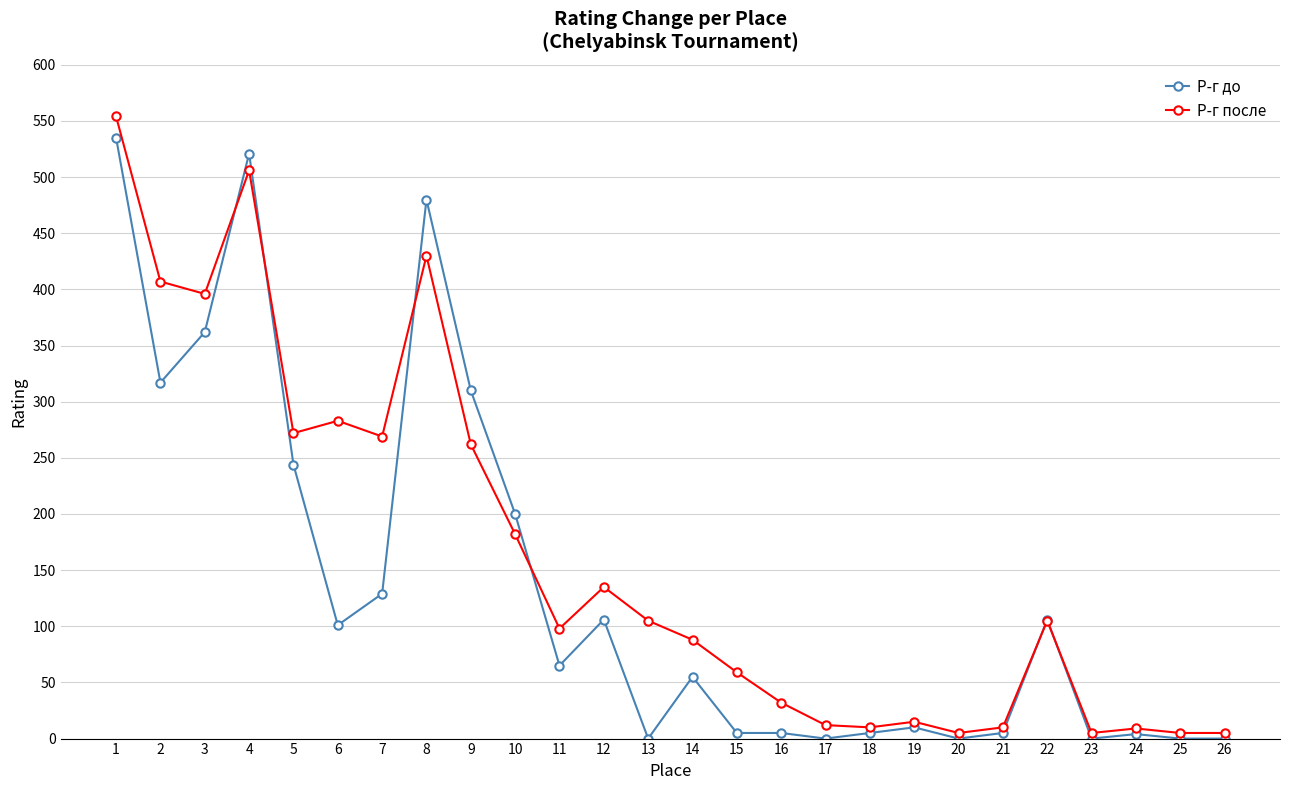

Which series changed the most between 2 and 14?

Р-г после